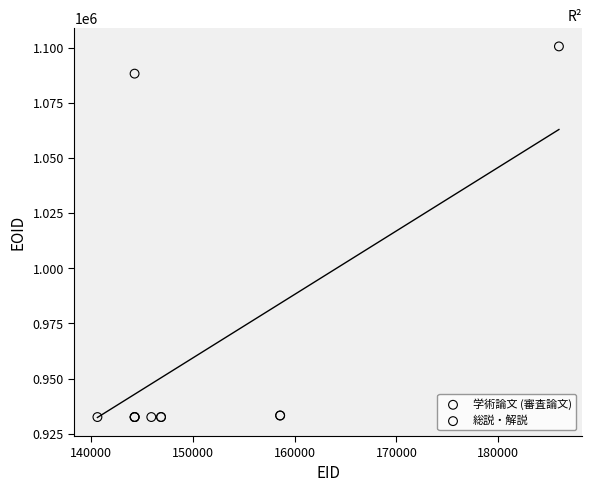

What are all the series names shown in the legend?

学術論文 (審査論文), 総説・解説